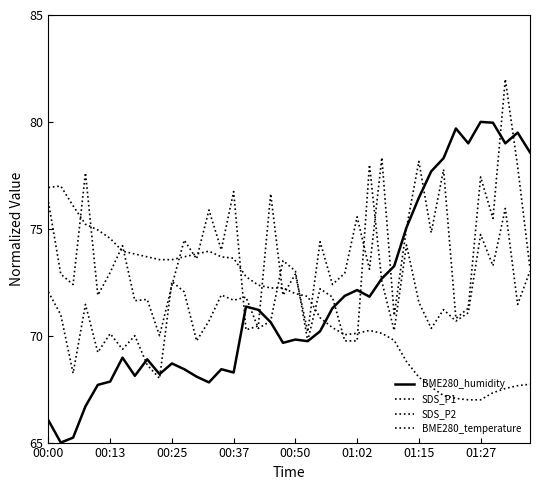

How many lines are shown in the chart?

4